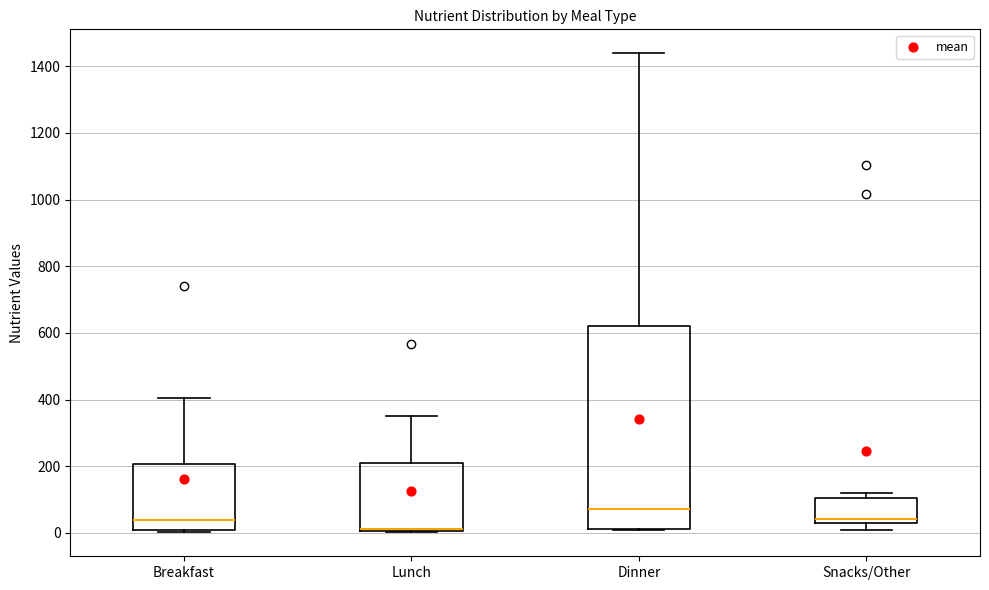

Reading left to right, transcribe this box plot: for each box, give where its median line is, the range the box spans, and where its two whiskers end, as read against the y-axis. The values are not printed on the chart, so give them approximately, as read against the axis.

Breakfast: median 40, box 0 to 200, whiskers 0 to 400
Lunch: median 20 (drawn on the box's lower edge), box 0 to 200, whiskers 0 to 360
Dinner: median 80, box 20 to 620, whiskers 0 to 1440
Snacks/Other: median 40, box 20 to 100, whiskers 0 to 120